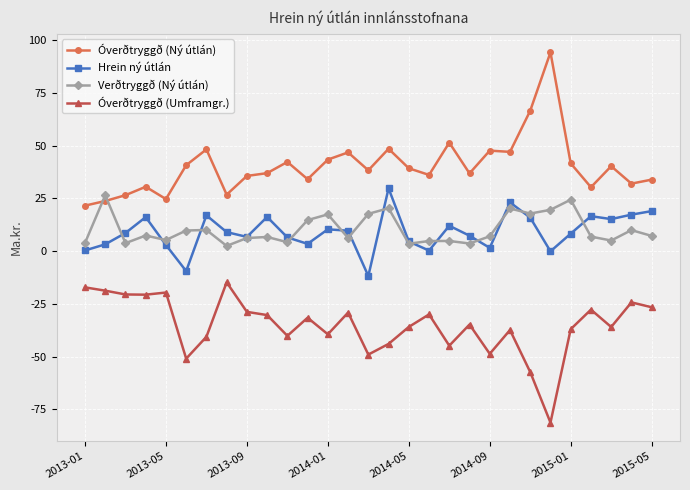

Which series has the largest total across all categories?

Óverðtryggð (Ný útlán)